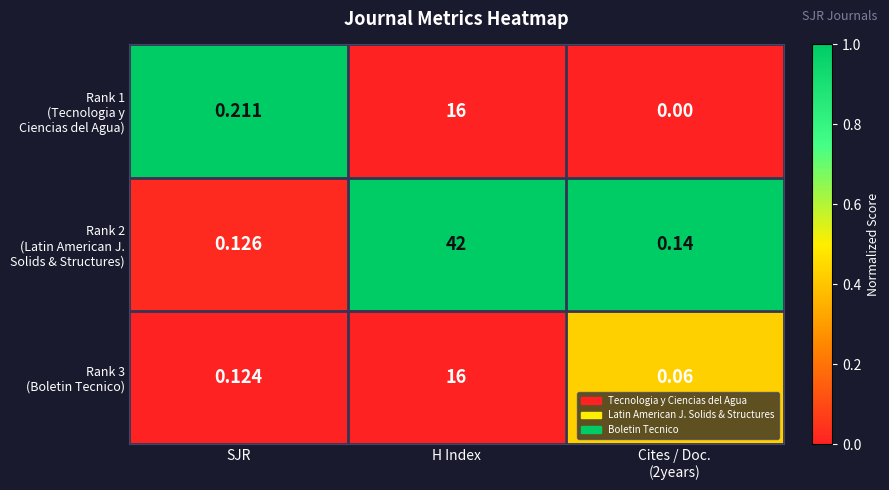

How many series are shown in this chart?

3